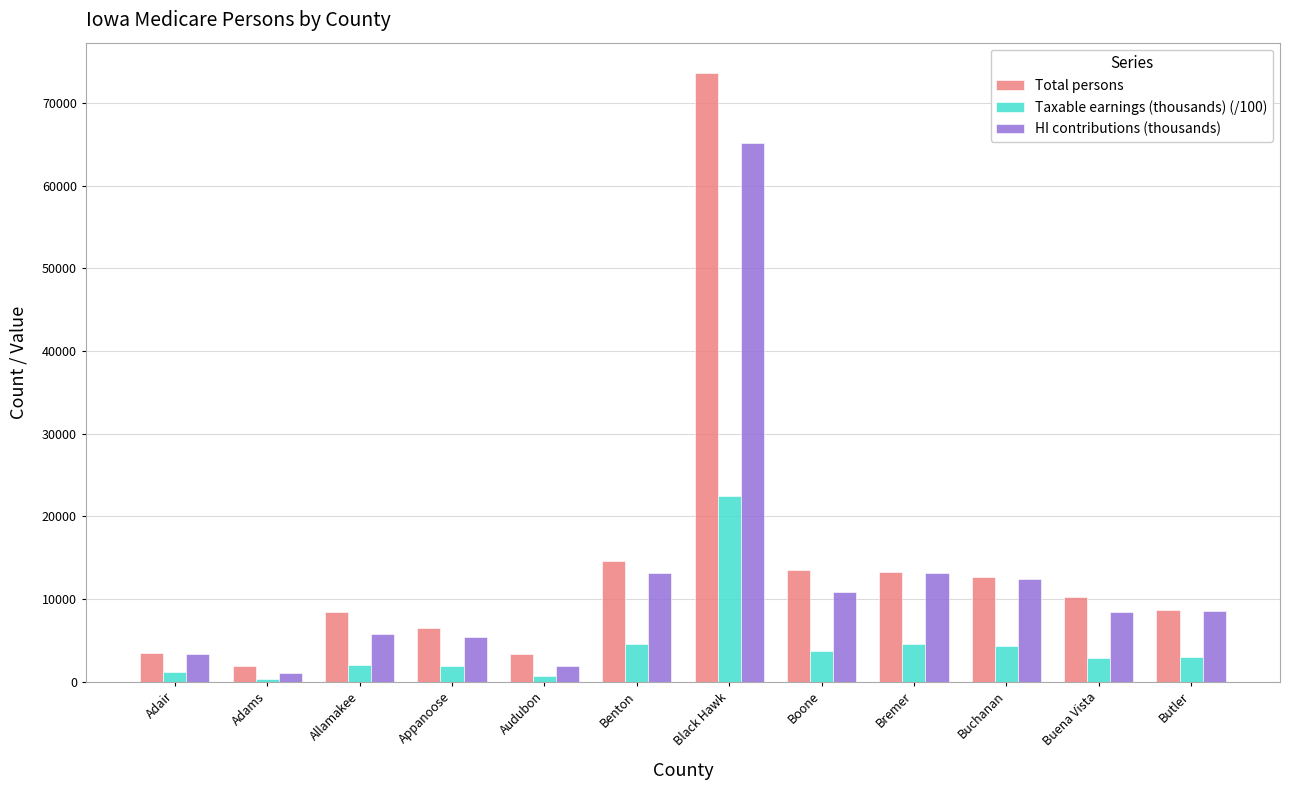

Which label corresponds to the largest value in the chart?

Black Hawk